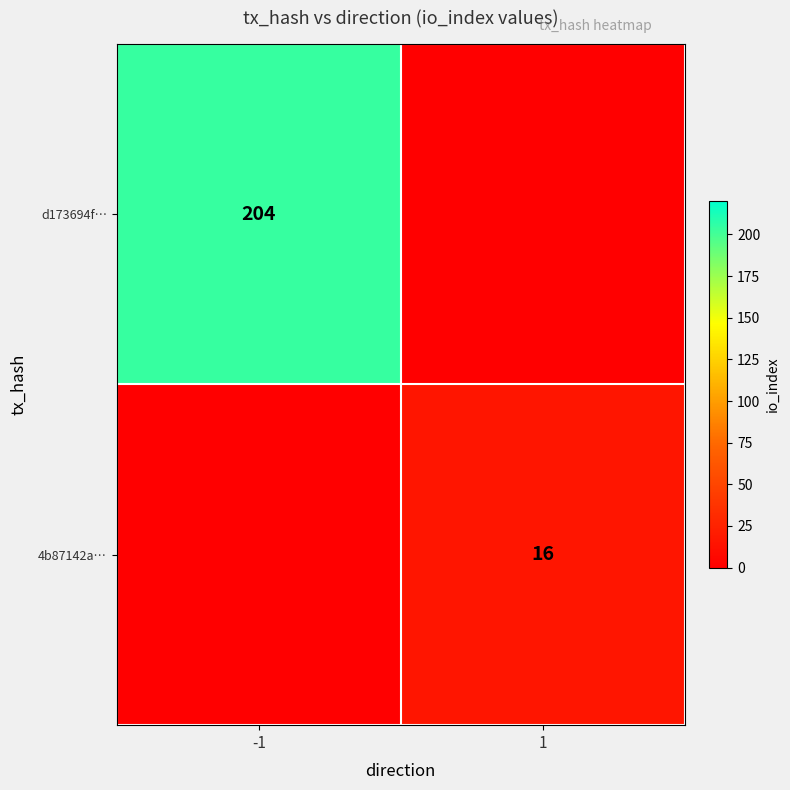

Is it true that d173694f… equals 204 at -1?

True